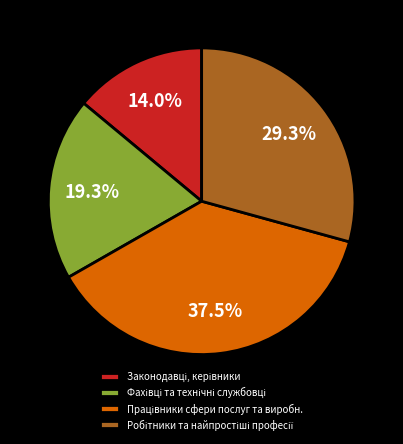

Is there any slice that represents more than half of the pie?

No